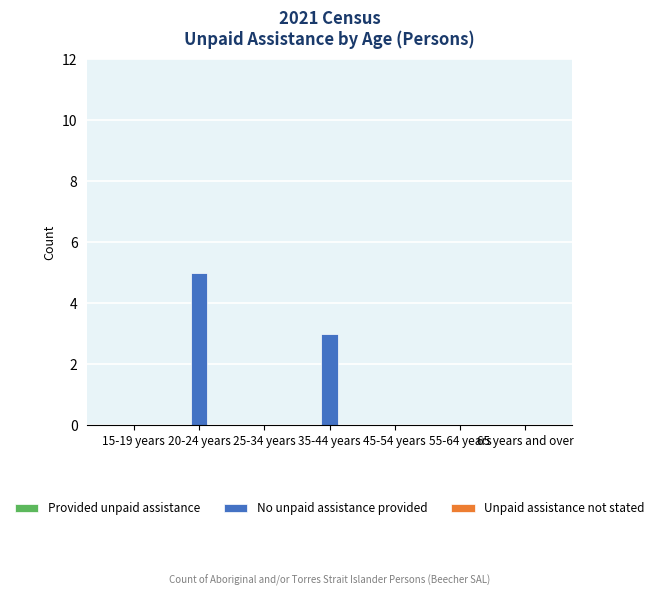

What is the greatest value displayed?

5